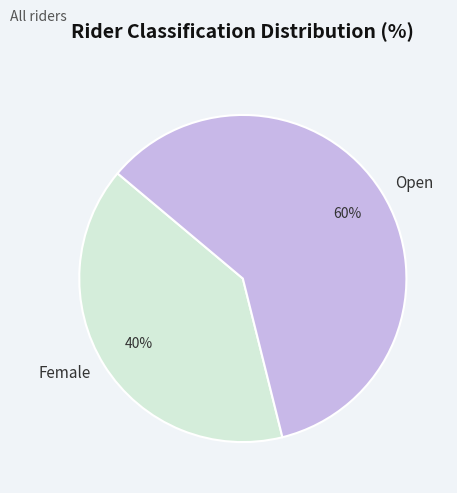

Approximately how many times larger is the value at Open compared to Female?

1.5